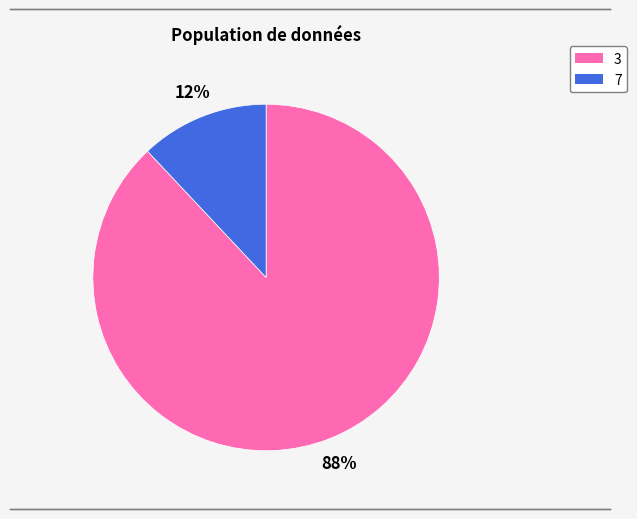

Is it true that 7 is 23% of the pie?

False